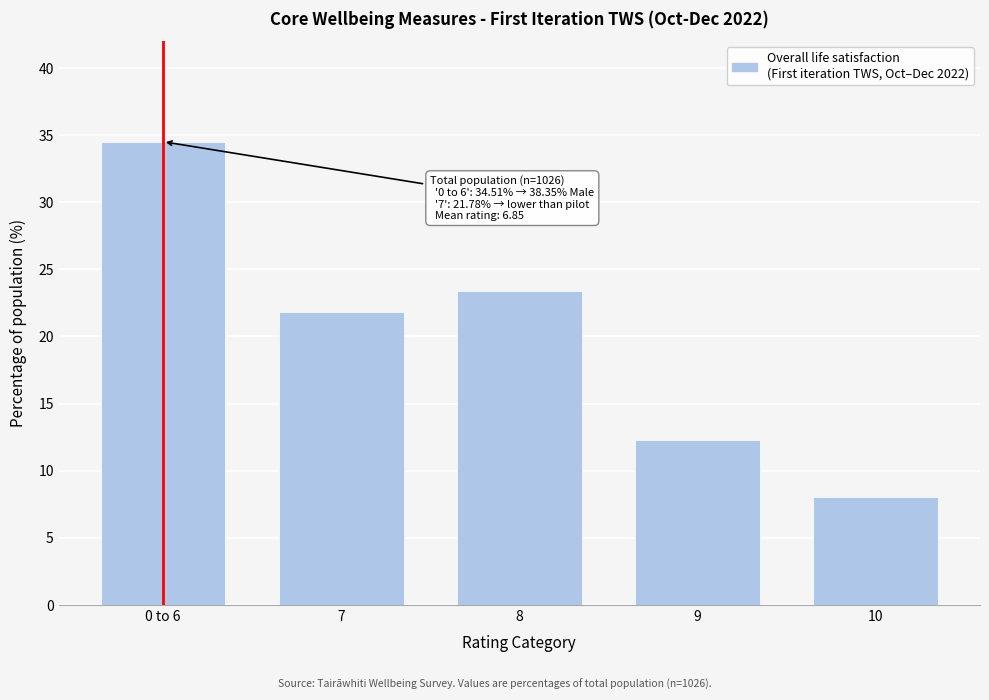

Reading left to right, list all the values displayed in this chart.

34.5	21.8	23.4	12.3	8.0